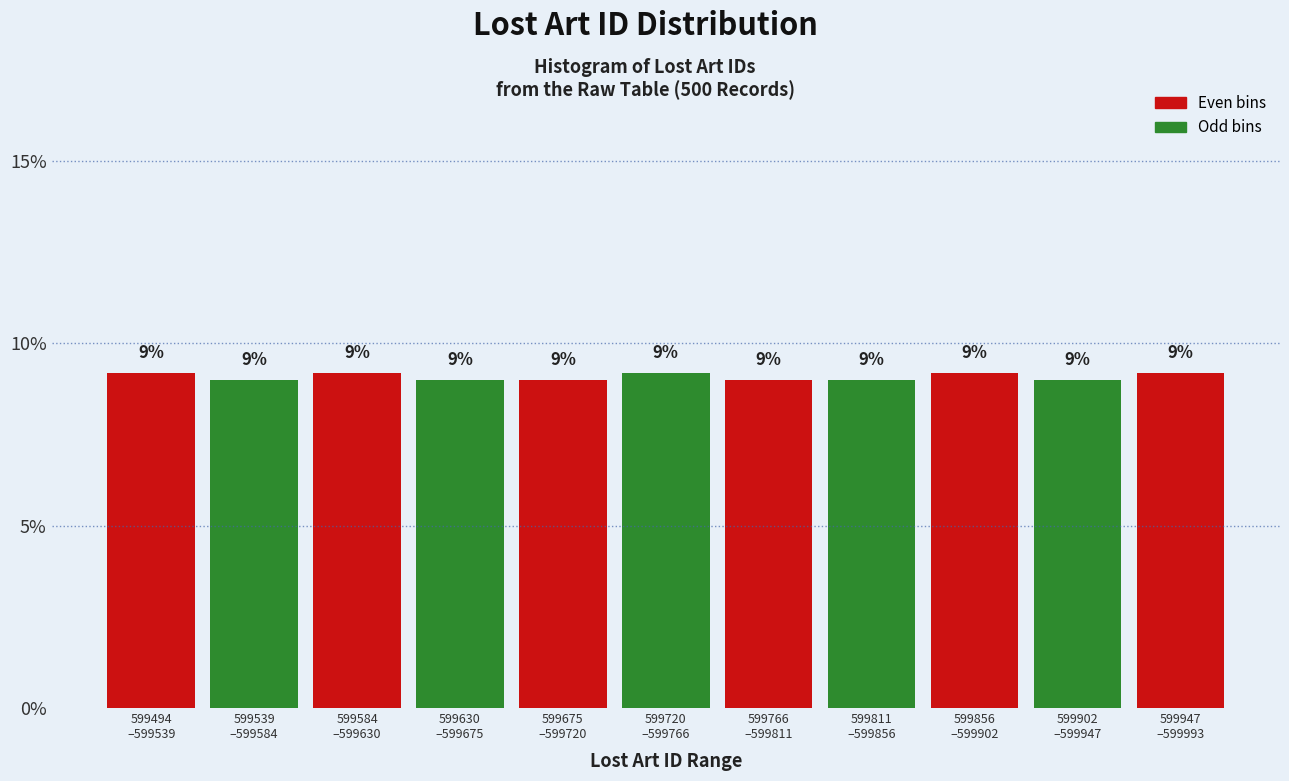

Count the values in the range 9 to 10.

11